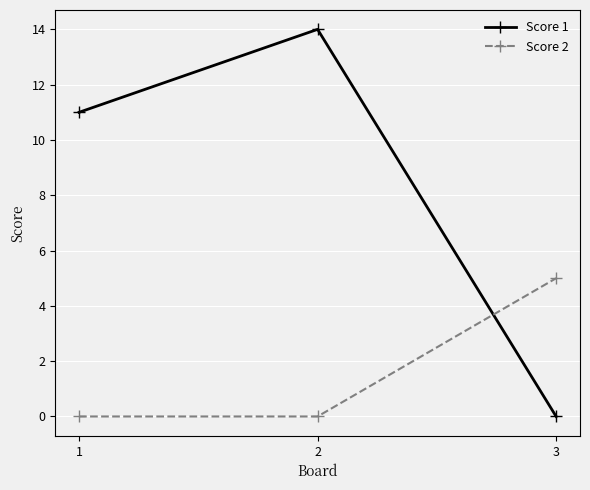

Reading left to right, extract all data points from this chart.

Score 1: 1=11	2=14	3=0
Score 2: 1=0	2=0	3=5